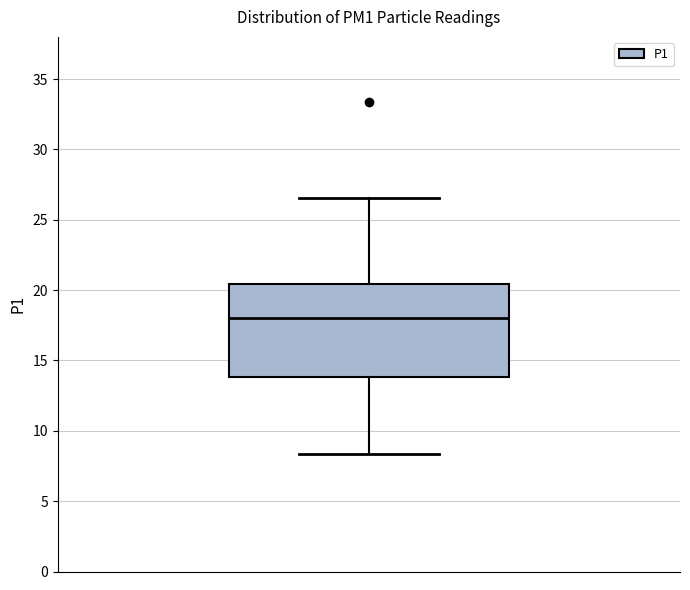

Transcribe this box plot: give where the median line is, the range the box spans, and where the two whiskers end, as read against the y-axis. The values are not printed on the chart, so give them approximately, as read against the axis.

median 18.0, box 14.0 to 20.5, whiskers 8.5 to 26.5